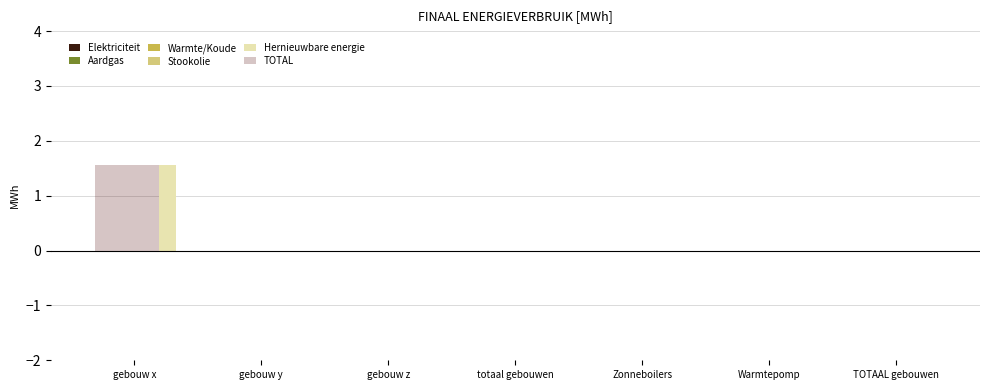

How many groups of bars are there?

7